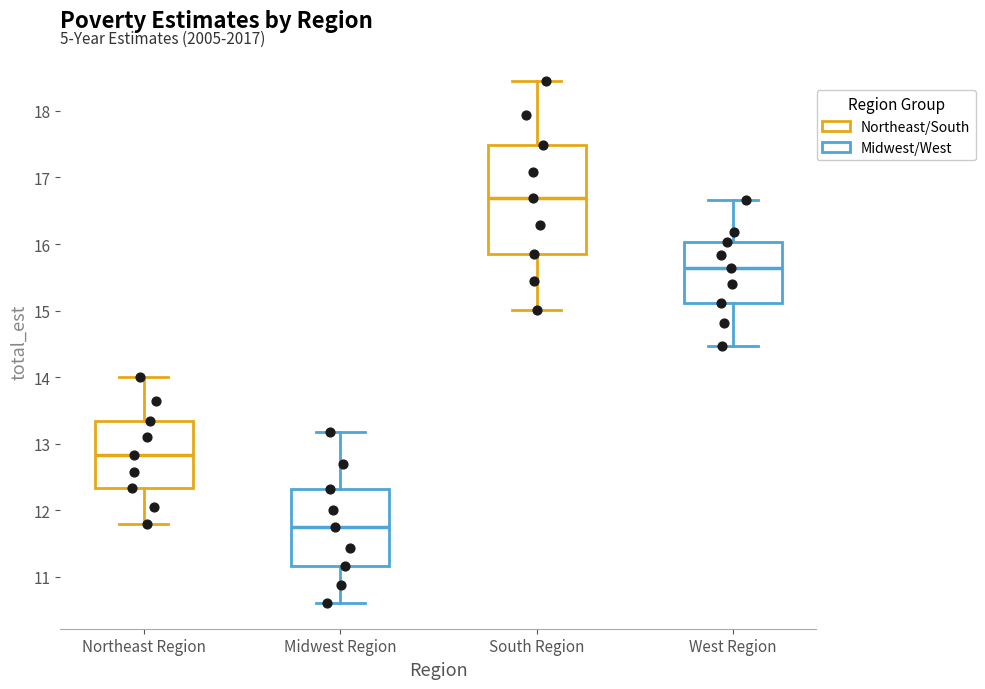

Comparing the boxes themselves (not the whiskers), which one is the tallest?

South Region